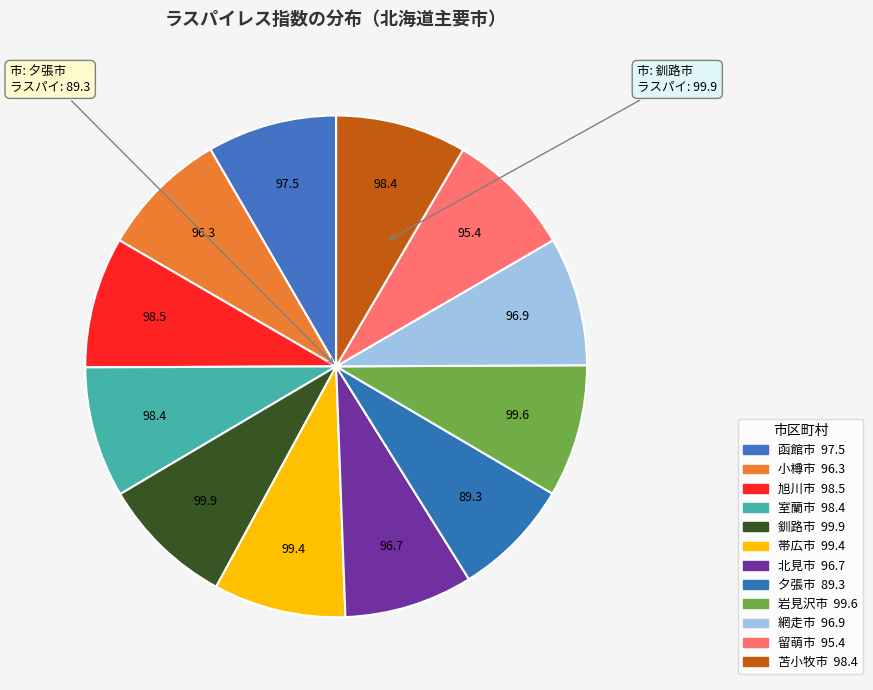

Count the number of slices in the pie.

12